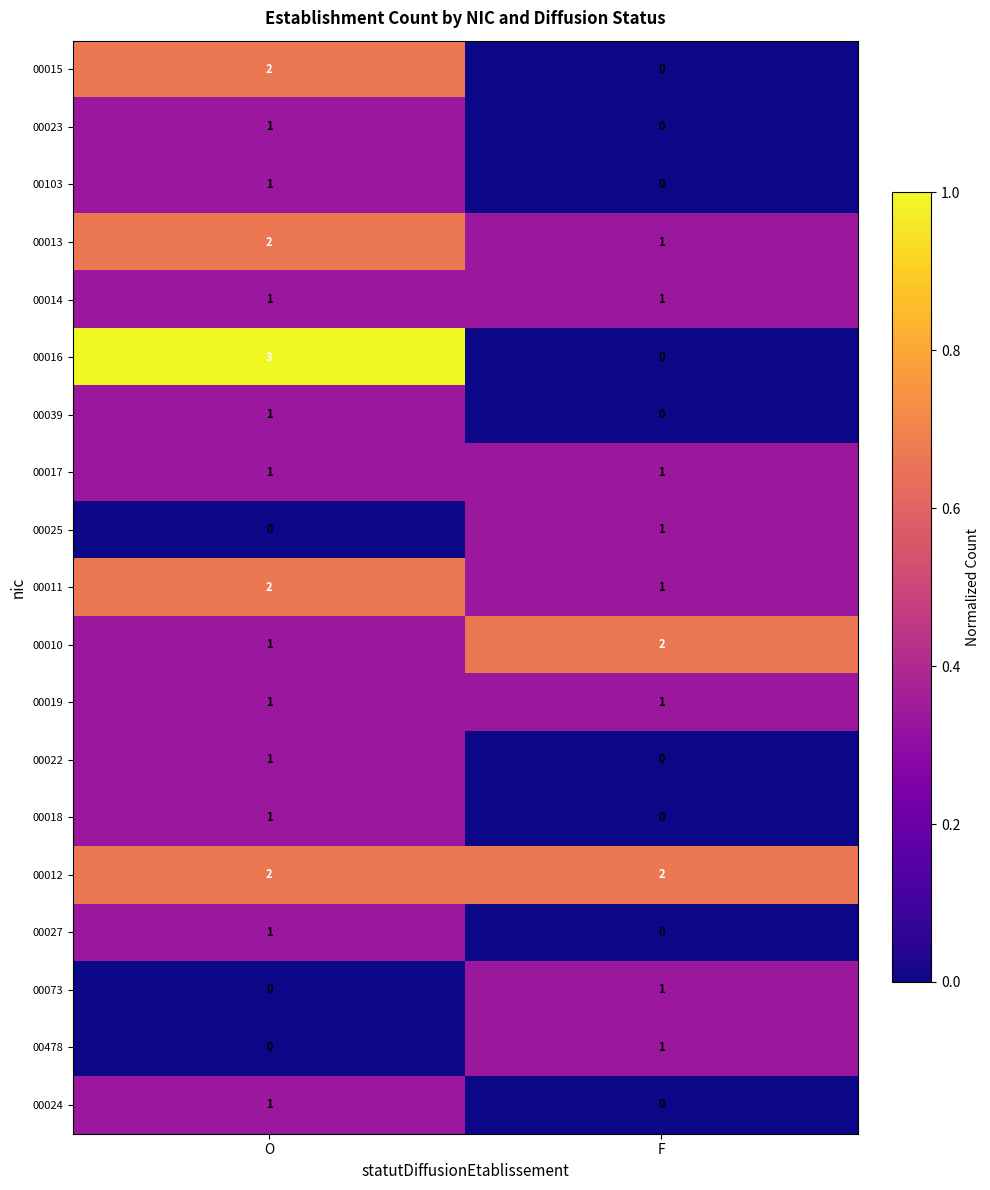

What is the difference between the highest and lowest values at O?

3